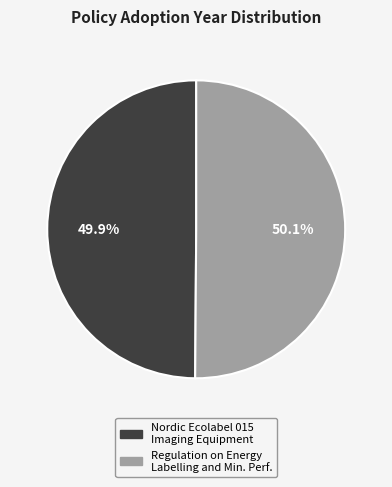

Does any single category account for the majority?

Yes